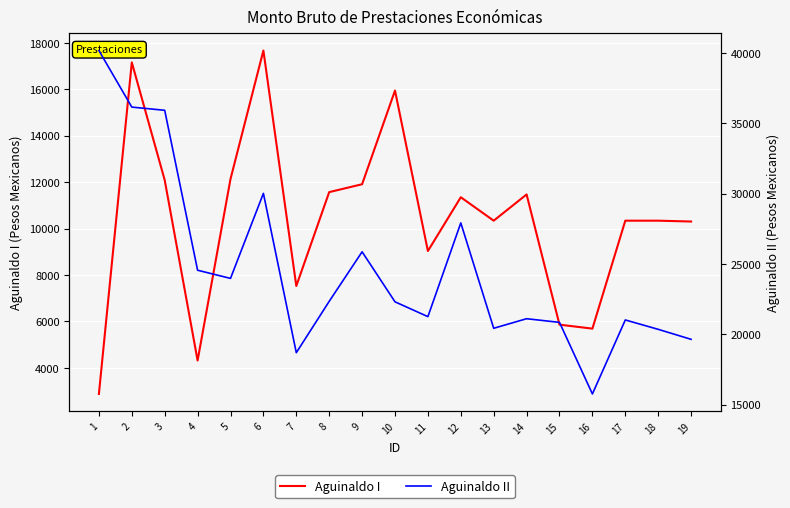

What is the value of the Aguinaldo I point at the 7th from the left?

7524.3